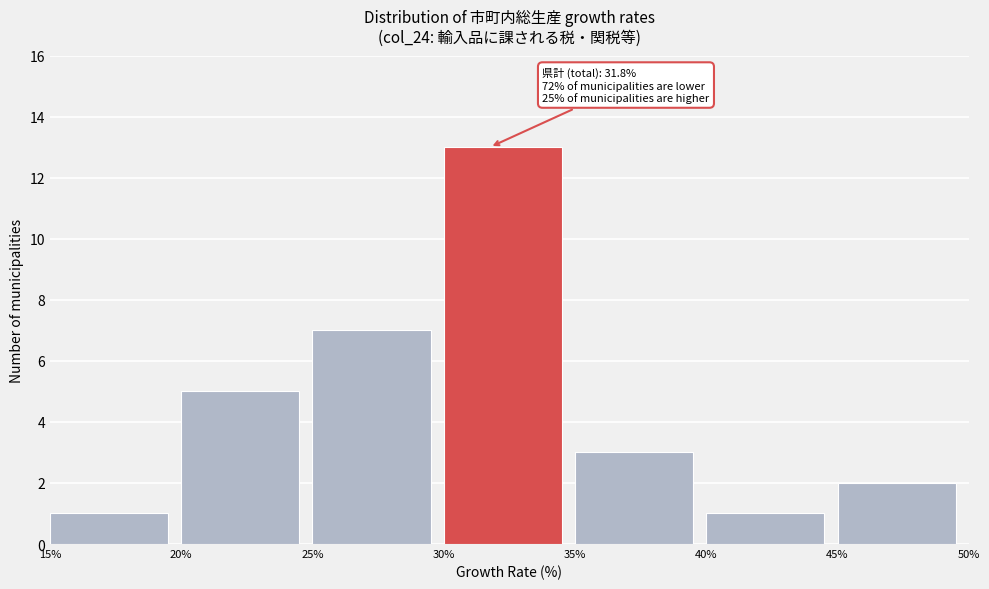

Which range on the x-axis has the tallest bar?

30% to 35%